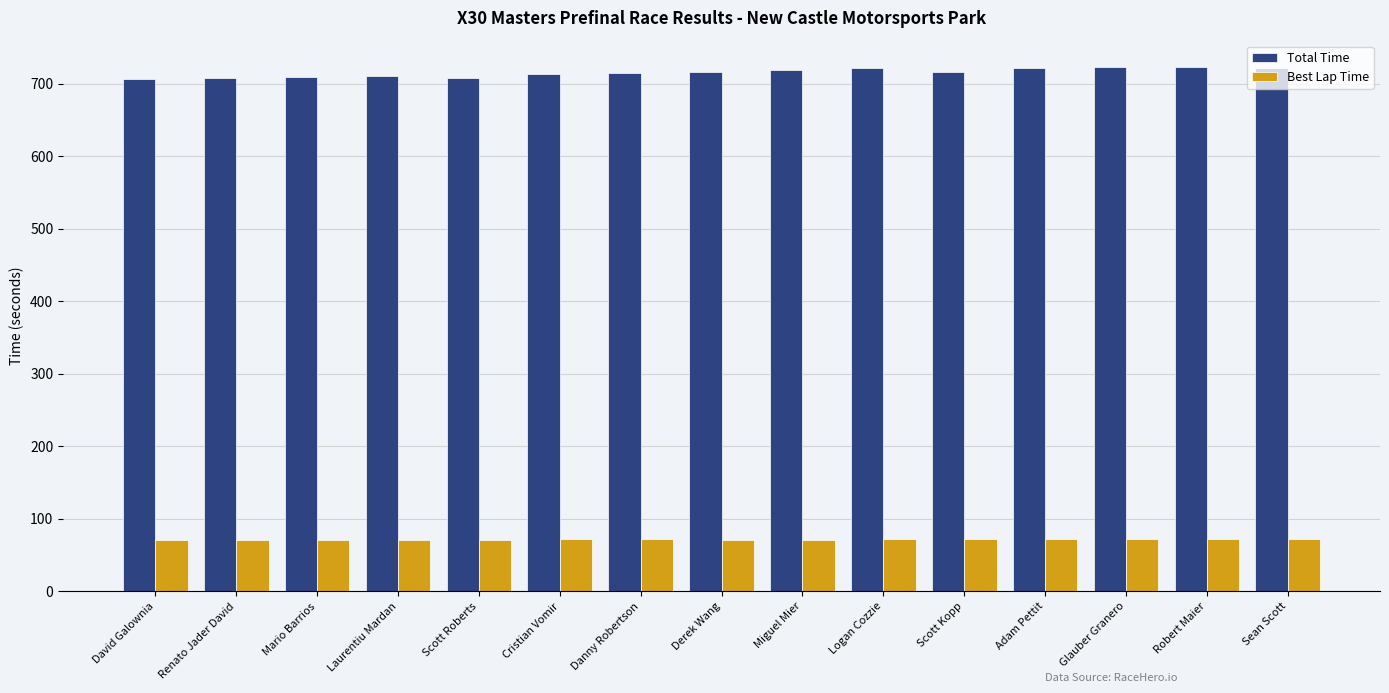

How many groups of bars are there?

15